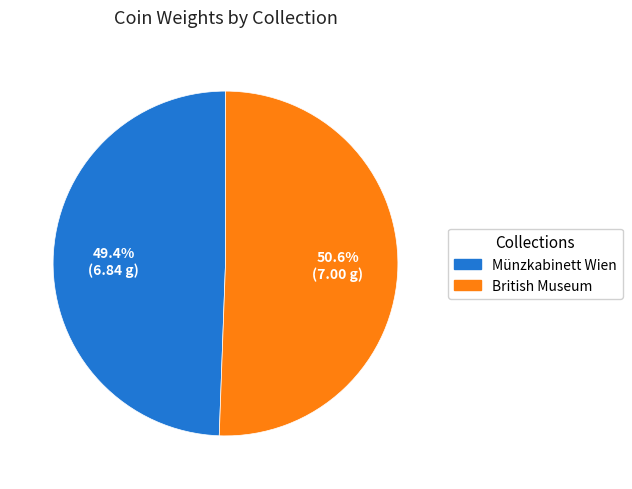

How much of the chart is everything except British Museum?

49.4%